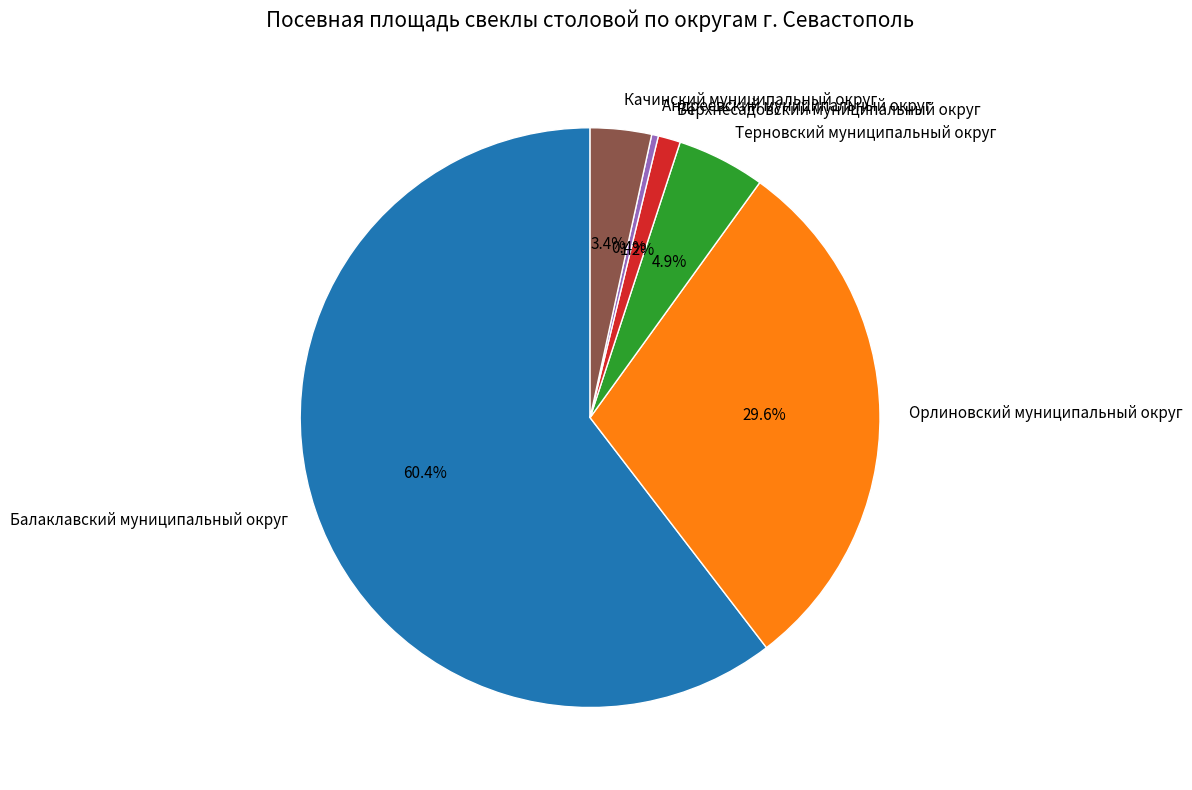

To the nearest percent, what is the difference between the largest and smallest slice percentages?

60%